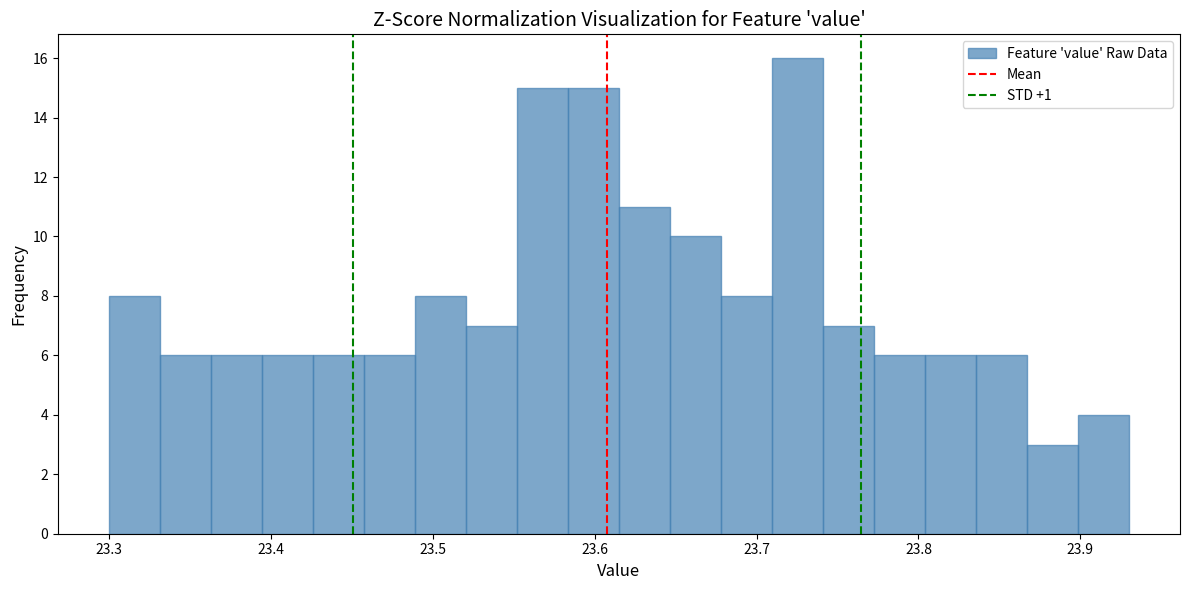

Around what value on the x-axis is the tallest bar? Give the approximate position of its centre, as read against the axis.

23.73